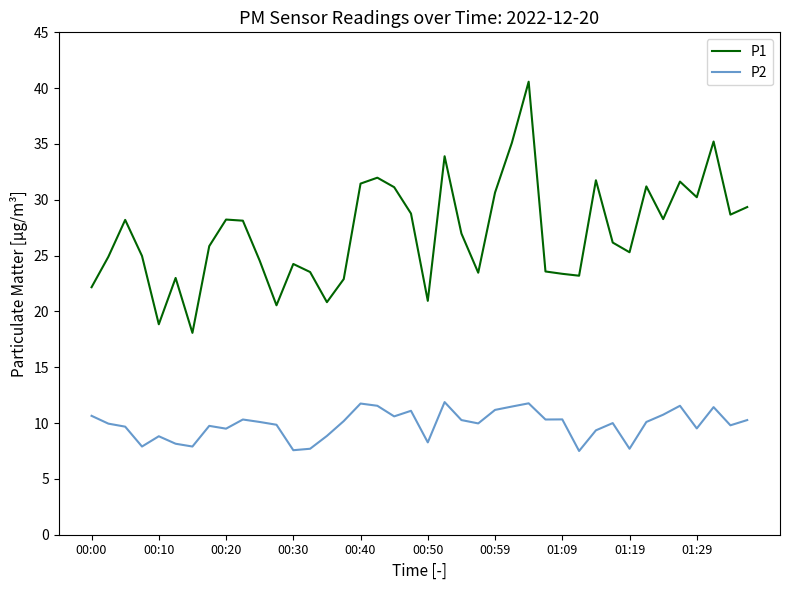

List the series in order of their overall mean, highest first.

P1, P2